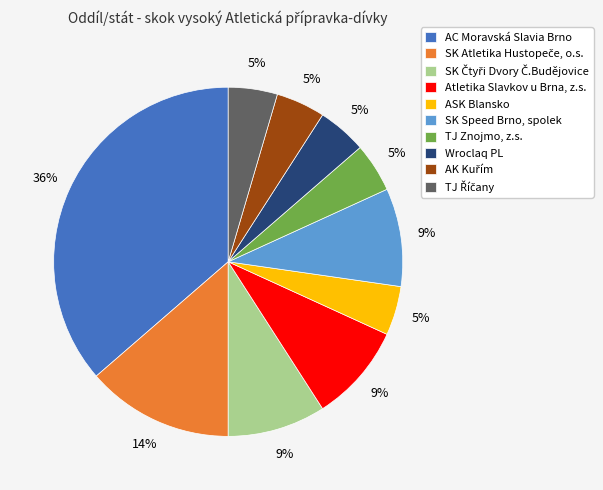

Is the sum of Wroclaq PL and SK Speed Brno, spolek greater than half?

No